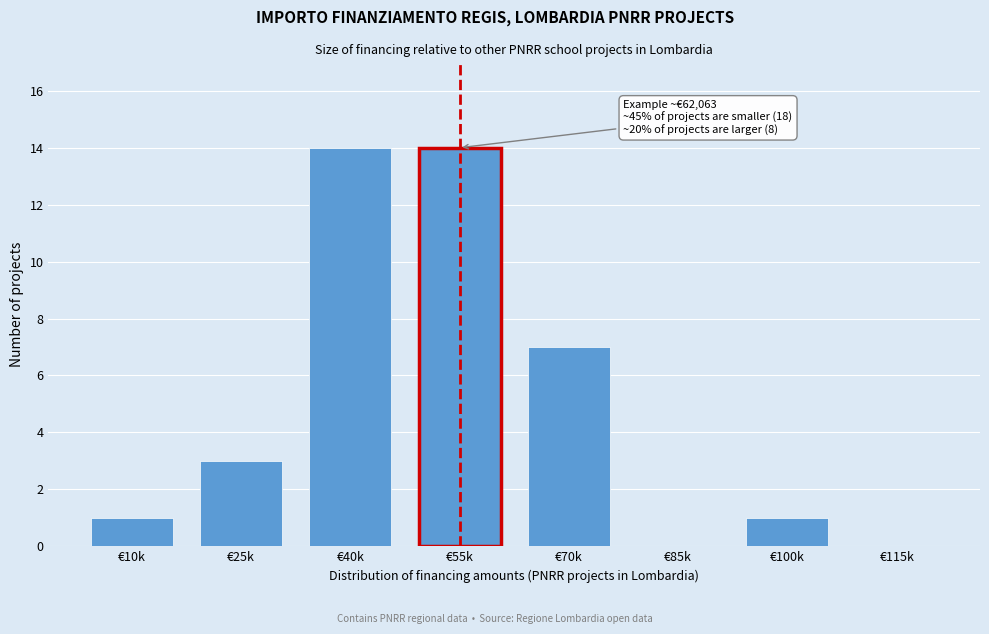

Reading left to right, what are all the values shown in this chart?

€10k=1	€25k=3	€40k=14	€55k=14	€70k=7	€85k=0	€100k=1	€115k=0